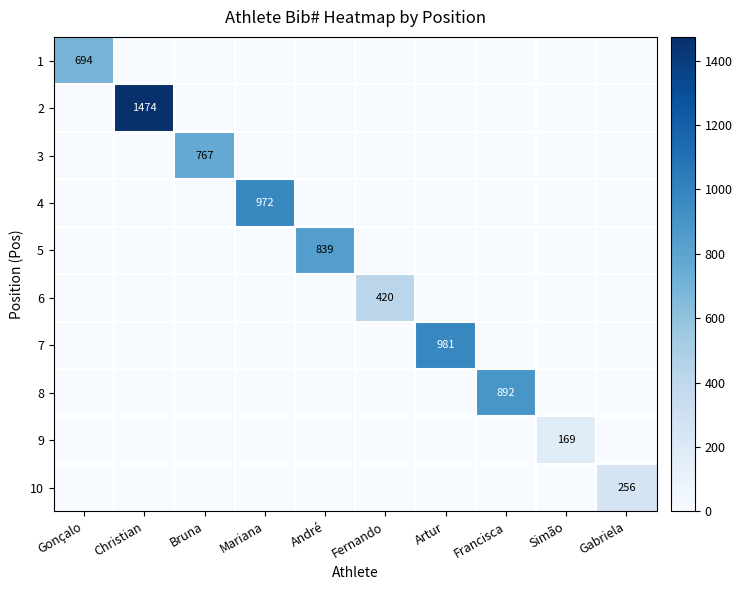

What is the maximum value shown in the chart?

1474